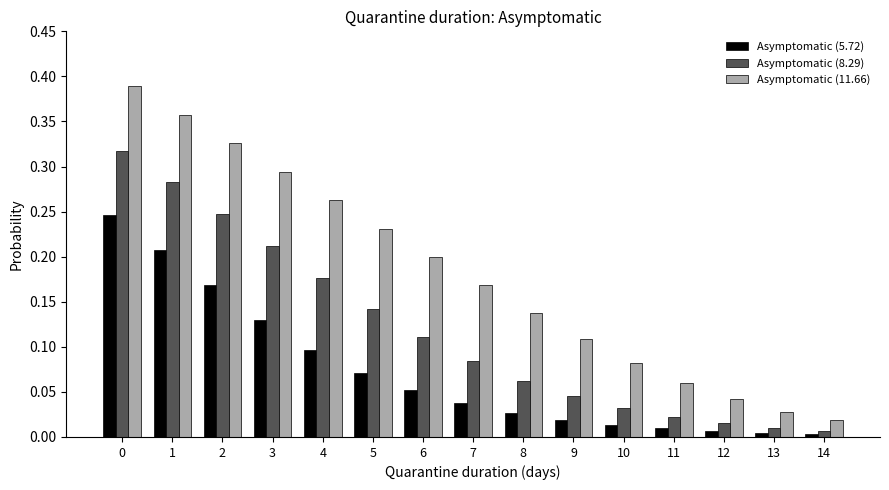

Which series has the widest spread of values?

Asymptomatic (11.66)